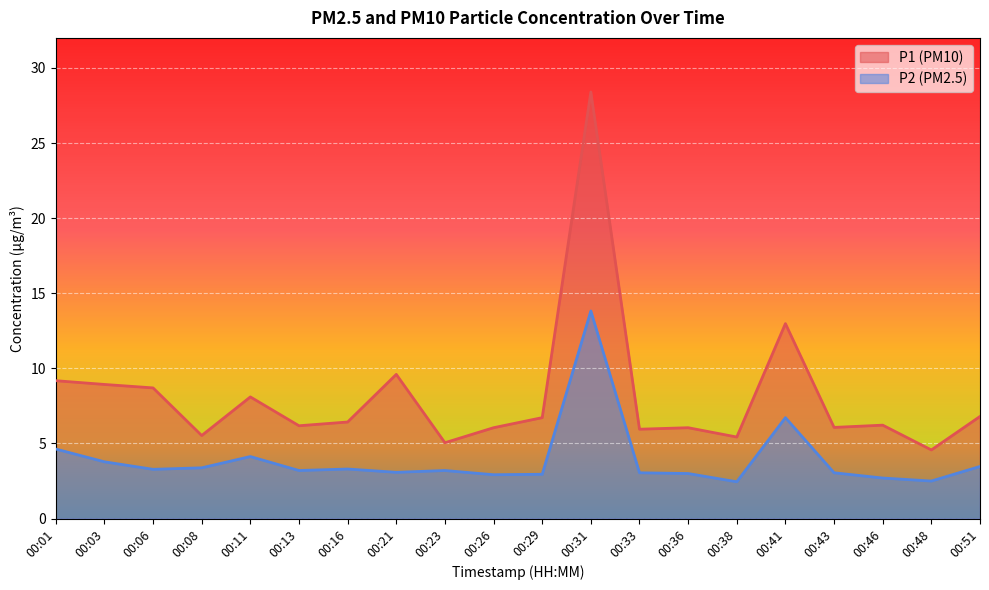

Which series changed the most between 00:01 and 00:13?

P1 (PM10)